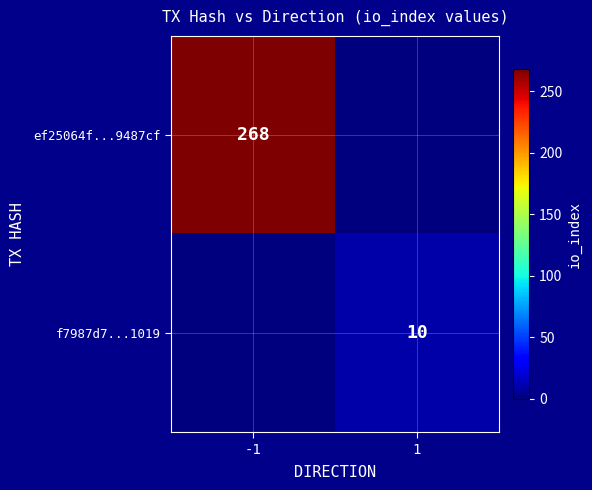

The value of ef25064f...9487cf at -1 is 268. True or false?

True